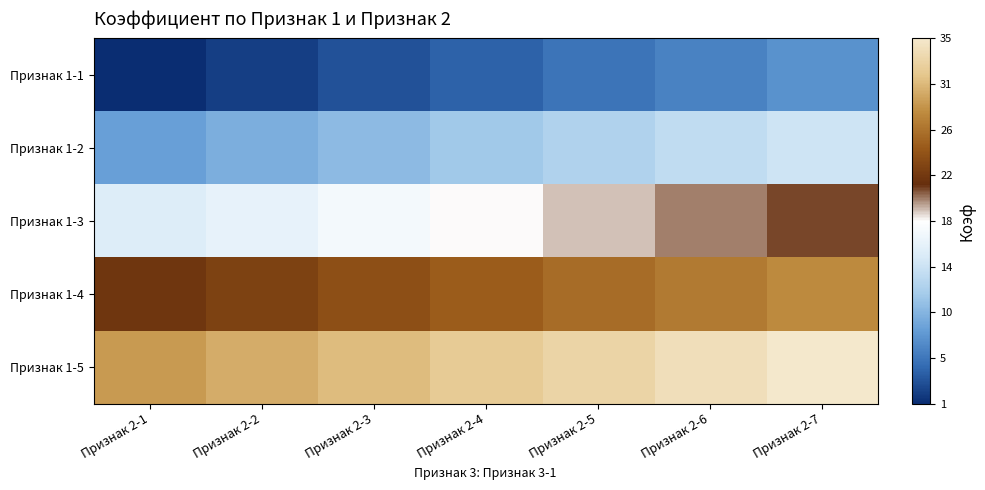

Reading left to right, list all the values displayed in this chart.

Признак 1-1: Признак 2-1=1	Признак 2-2=2	Признак 2-3=3	Признак 2-4=4	Признак 2-5=5	Признак 2-6=6	Признак 2-7=7
Признак 1-2: Признак 2-1=8	Признак 2-2=9	Признак 2-3=10	Признак 2-4=11	Признак 2-5=12	Признак 2-6=13	Признак 2-7=14
Признак 1-3: Признак 2-1=15	Признак 2-2=16	Признак 2-3=17	Признак 2-4=18	Признак 2-5=19	Признак 2-6=20	Признак 2-7=21
Признак 1-4: Признак 2-1=22	Признак 2-2=23	Признак 2-3=24	Признак 2-4=25	Признак 2-5=26	Признак 2-6=27	Признак 2-7=28
Признак 1-5: Признак 2-1=29	Признак 2-2=30	Признак 2-3=31	Признак 2-4=32	Признак 2-5=33	Признак 2-6=34	Признак 2-7=35